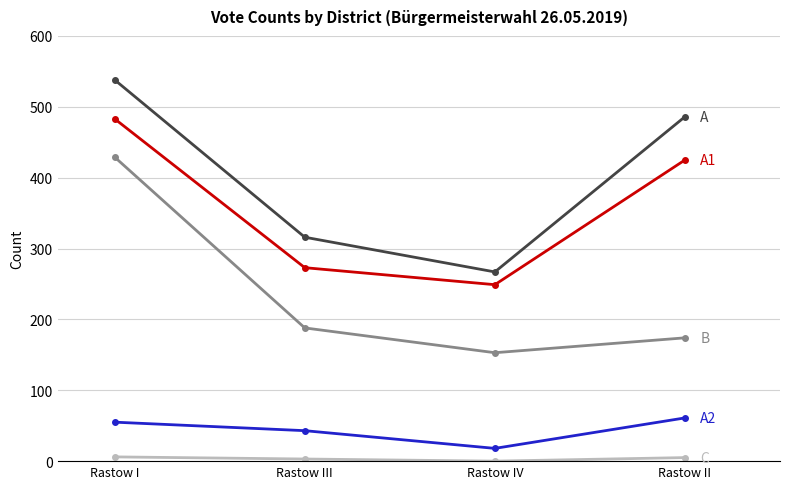

What is the maximum value shown in the chart?

538